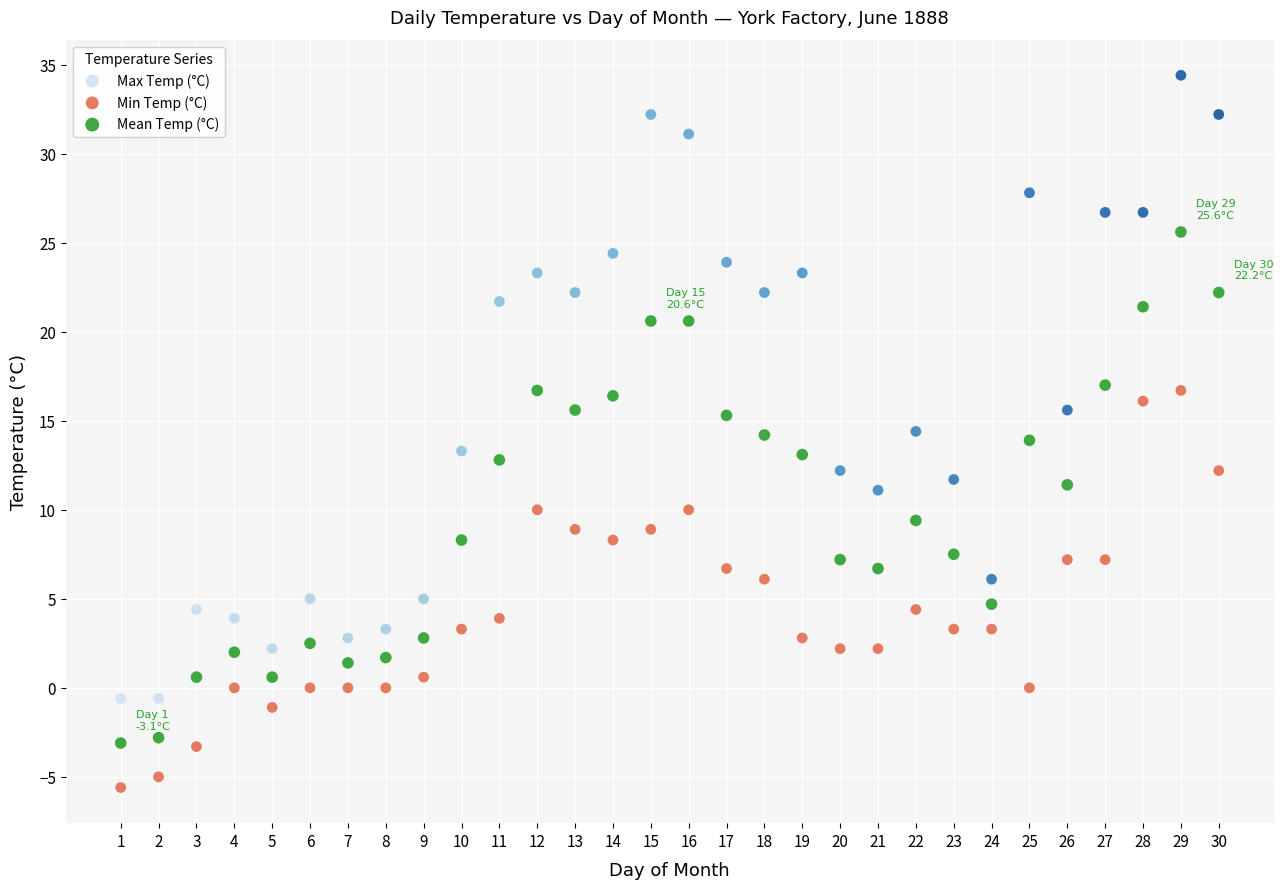

Which series reaches the maximum Y coordinate?

Max Temp (°C)